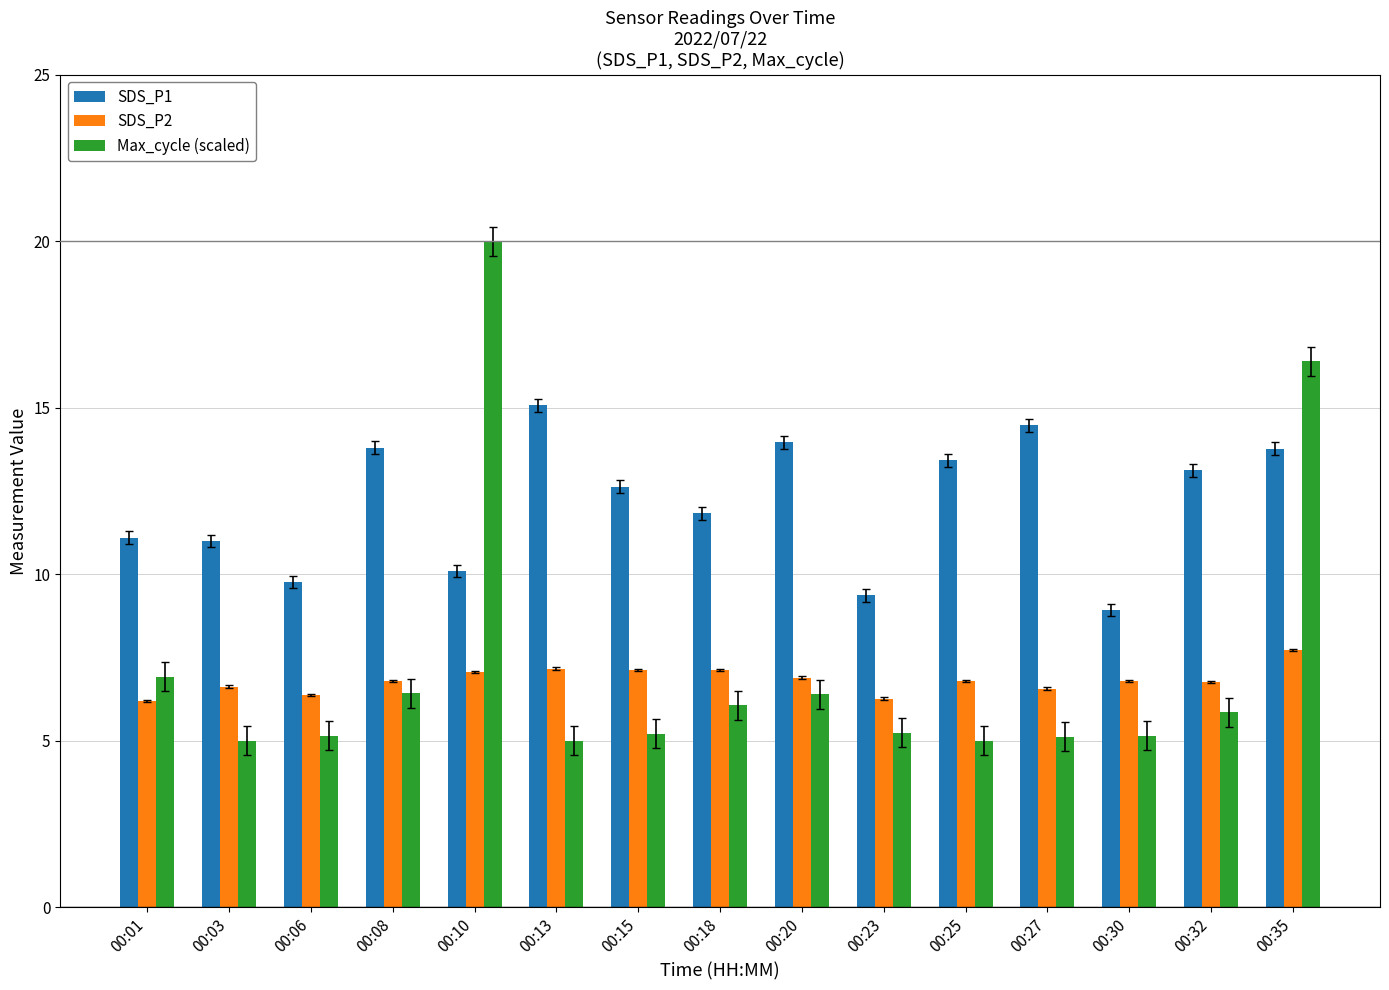

What is the minimum value shown in the chart?

5.0